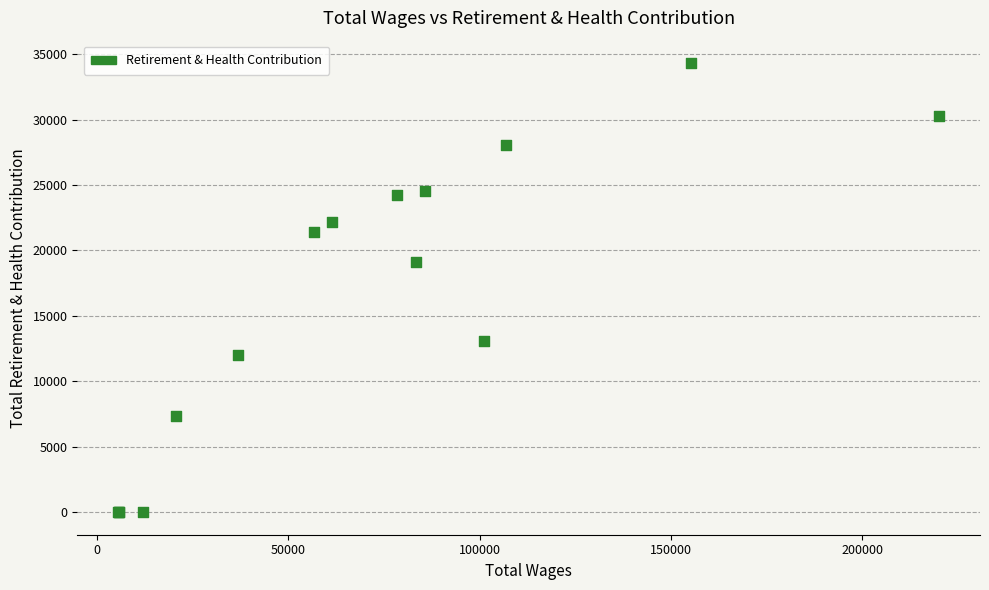

What Y value in the scatter plot is closest to 17156?

19112